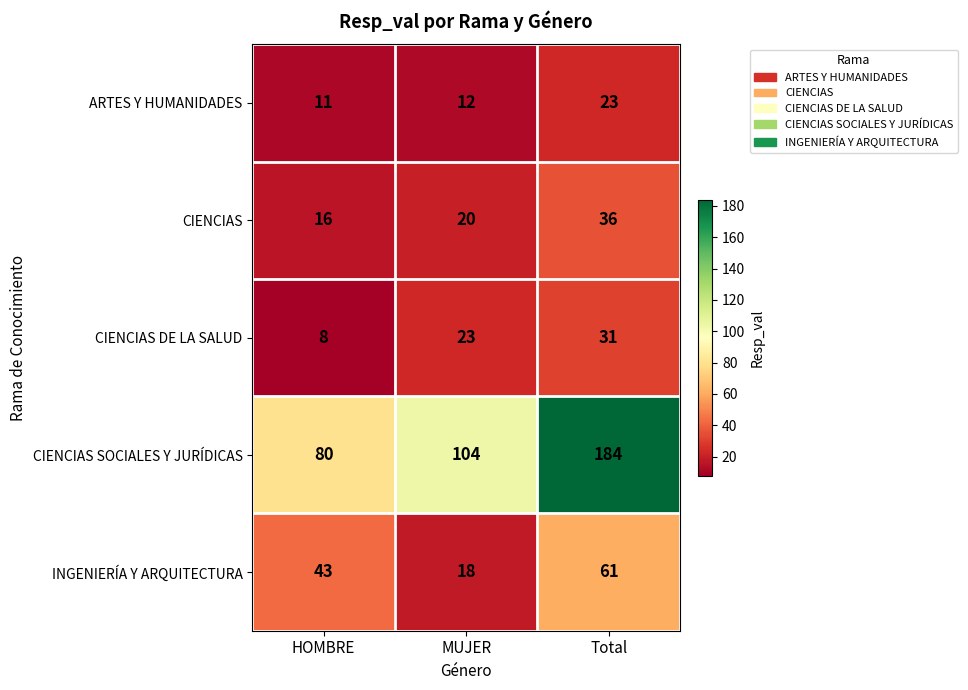

Which series has the largest total across all categories?

CIENCIAS SOCIALES Y JURÍDICAS